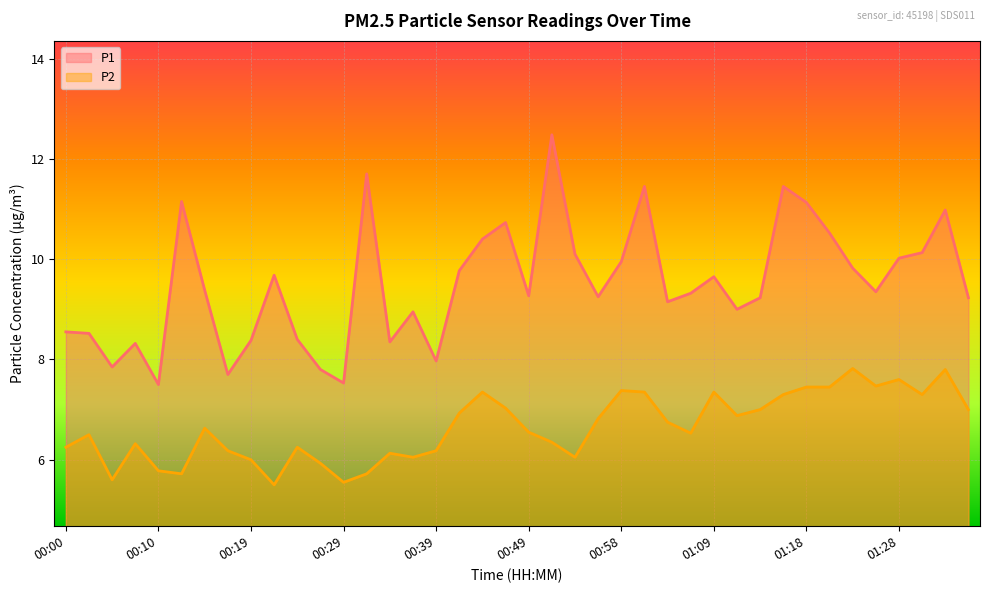

What is the maximum value shown in the chart?

12.5